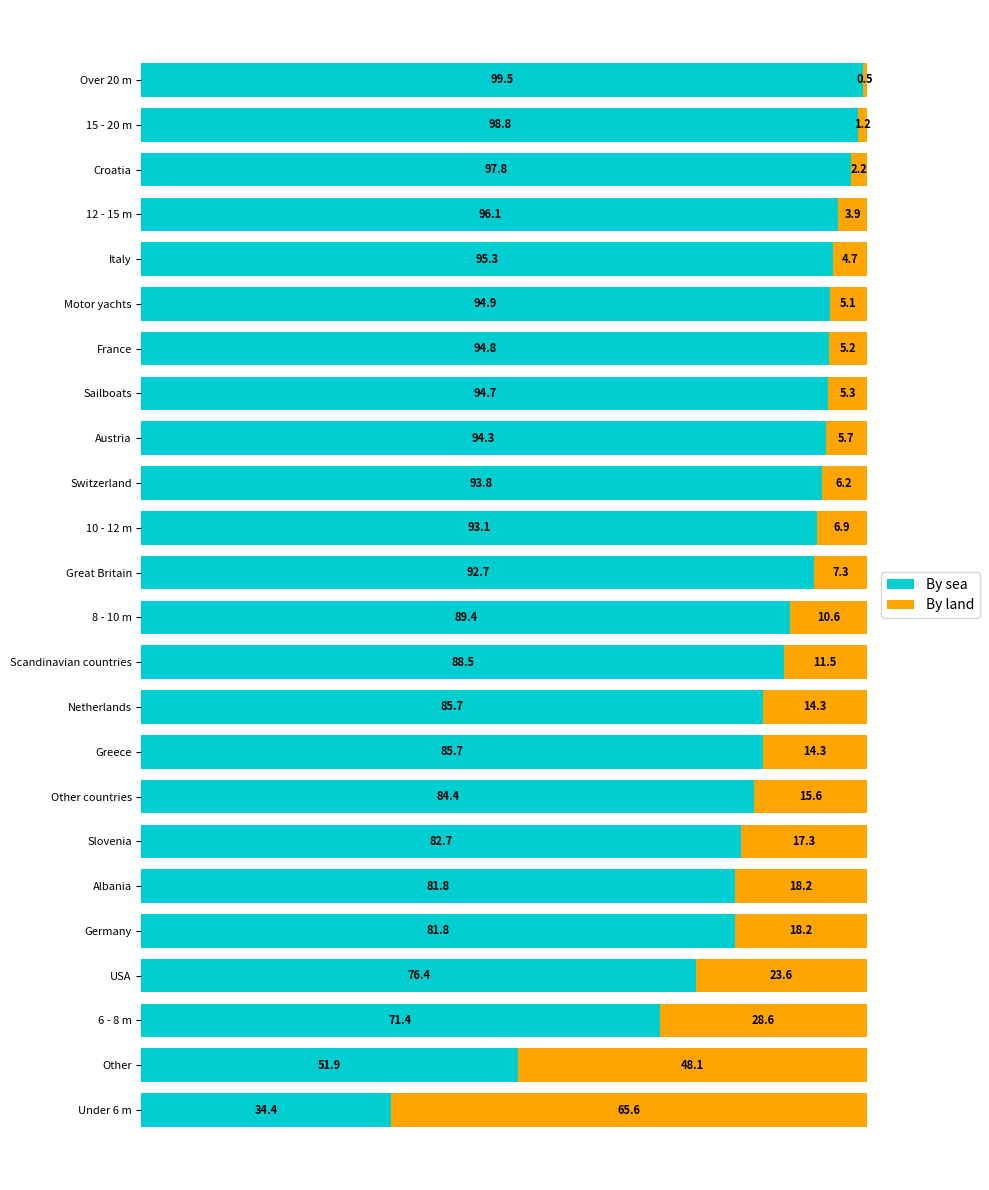

Is it true that By sea equals 25.6 at Motor yachts?

False